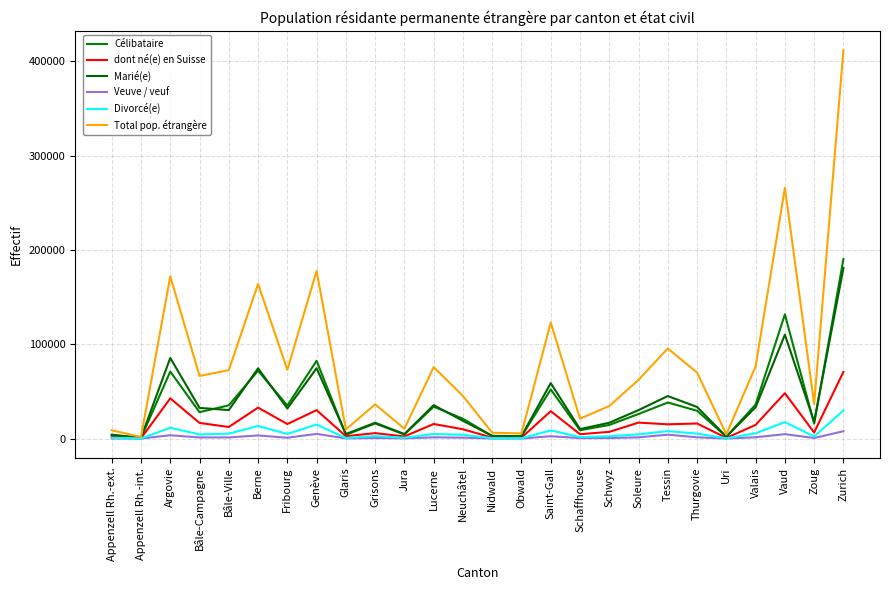

What is the difference between the Célibataire values at Jura and Uri?

2405